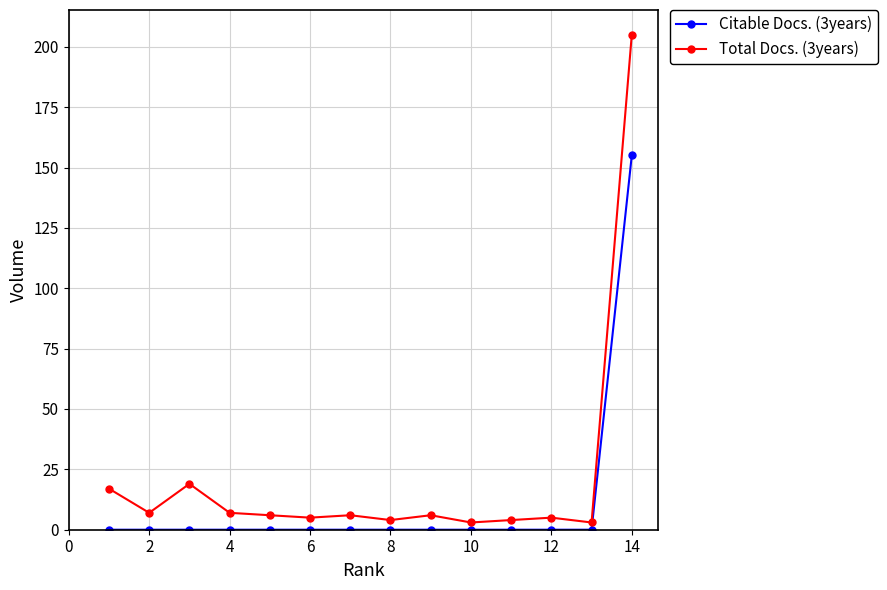

Count the number of categories in the chart.

14